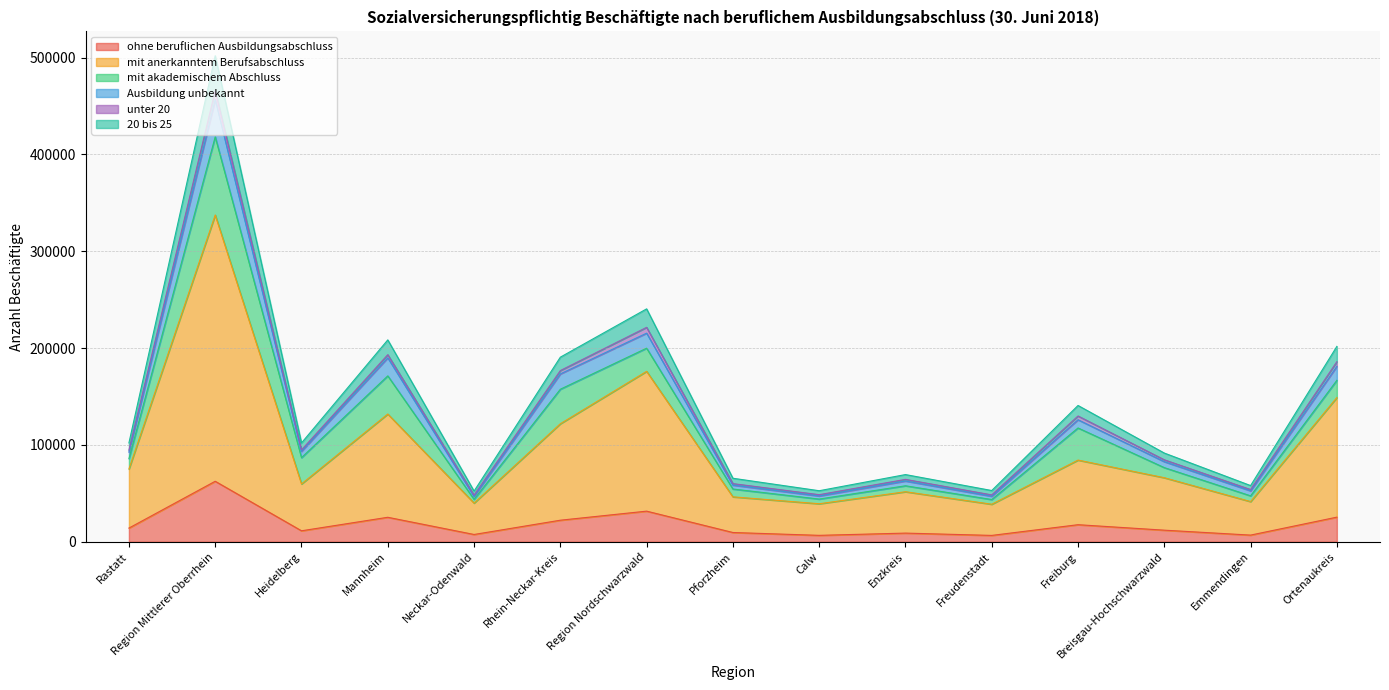

What are all the series names shown in the legend?

ohne beruflichen Ausbildungsabschluss, mit anerkanntem Berufsabschluss, mit akademischem Abschluss, Ausbildung unbekannt, unter 20, 20 bis 25